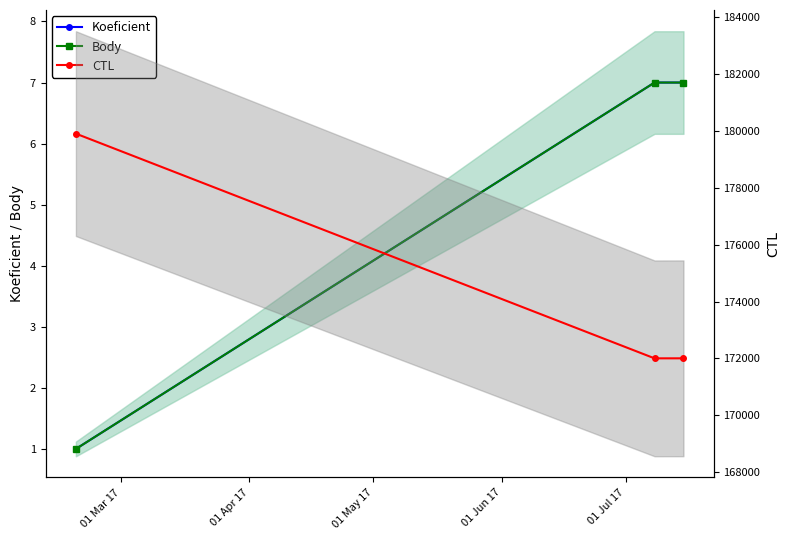

What is the maximum value for Koeficient?

7